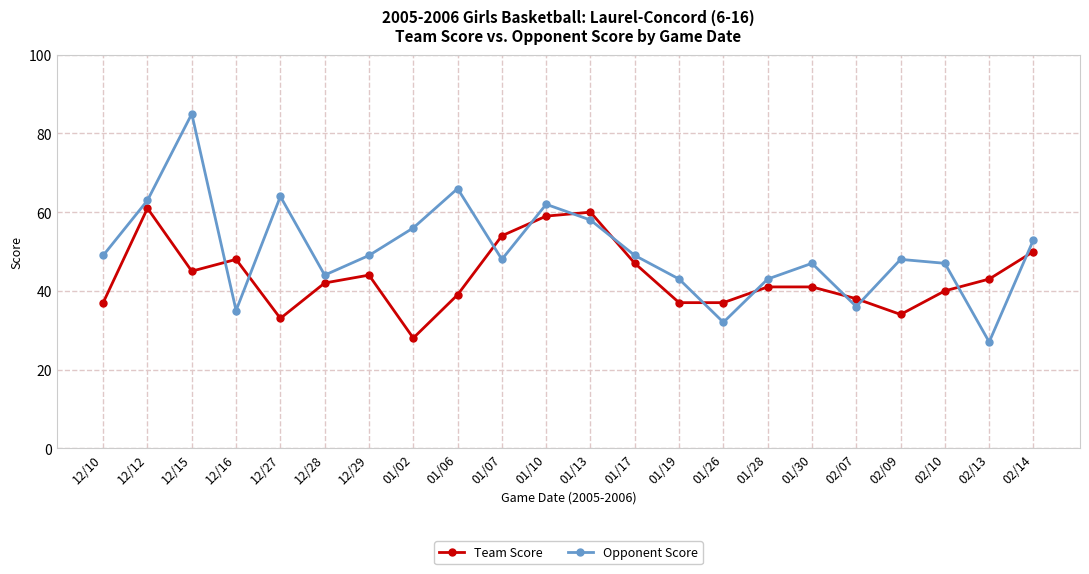

True or false: Team Score has a value of 23 at 01/06.

False